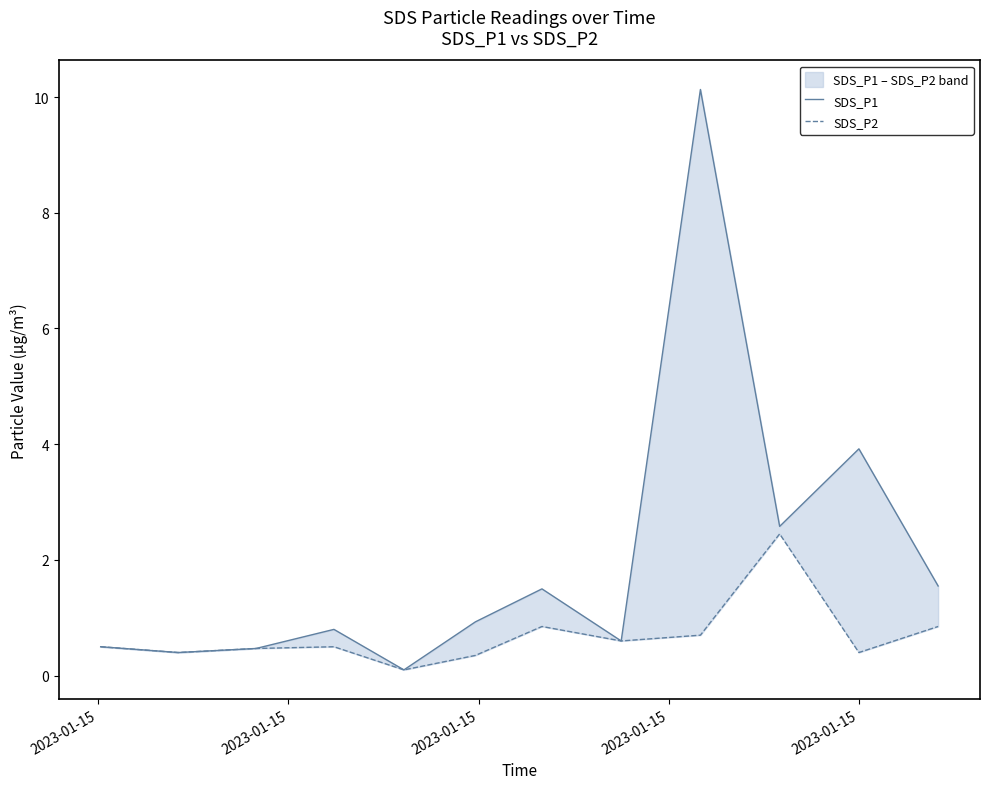

Is this an area chart (filled region under the line)?

No